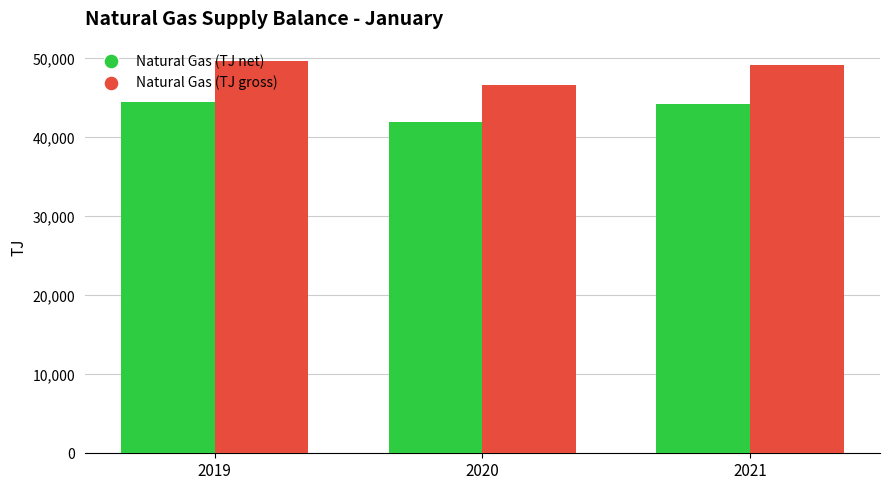

Count the Natural Gas (TJ gross) values in the range 46664 to 49644.

3